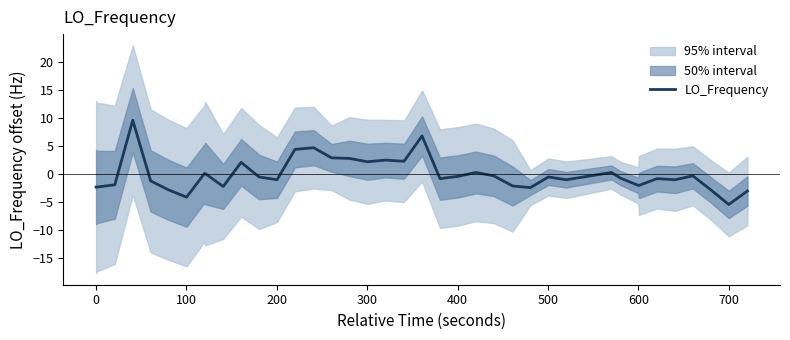

What is the maximum value for LO_Frequency?

9.6